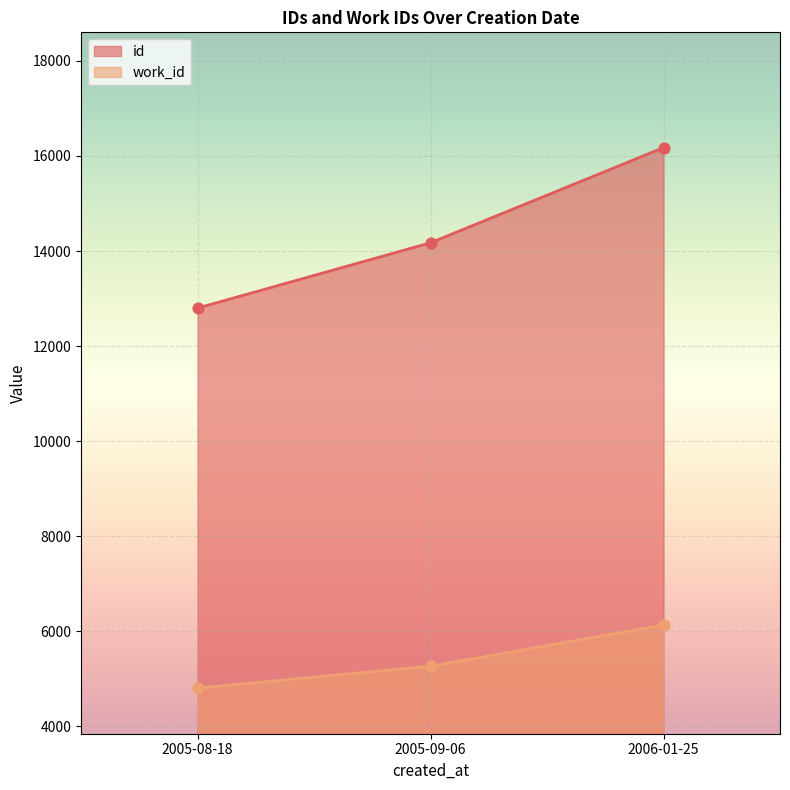

What is the total value across all series at 2005-08-18?

17601